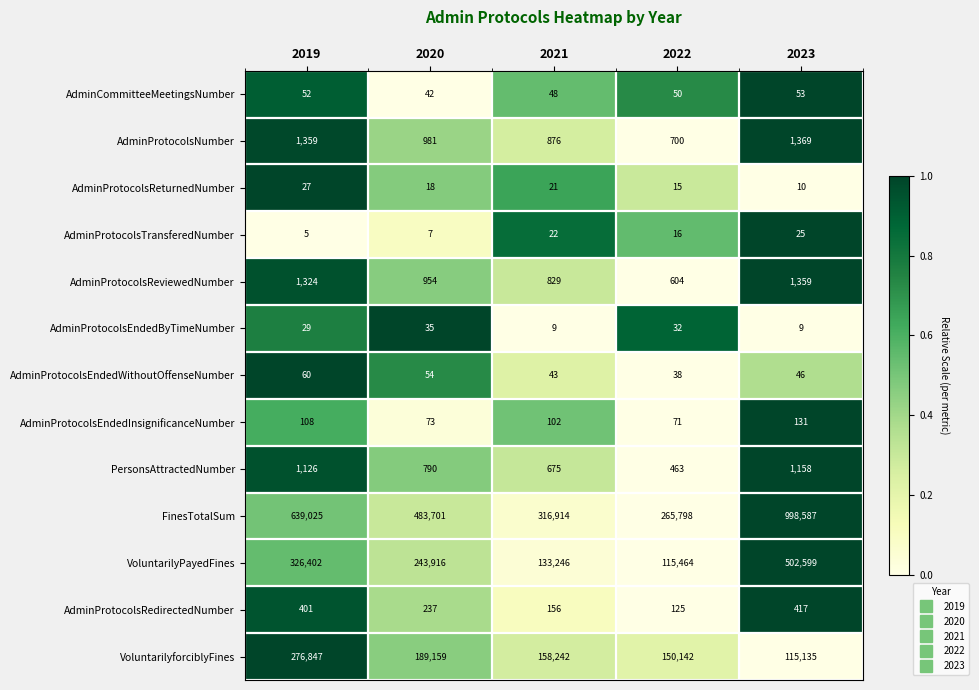

Count the number of data series in this chart.

13